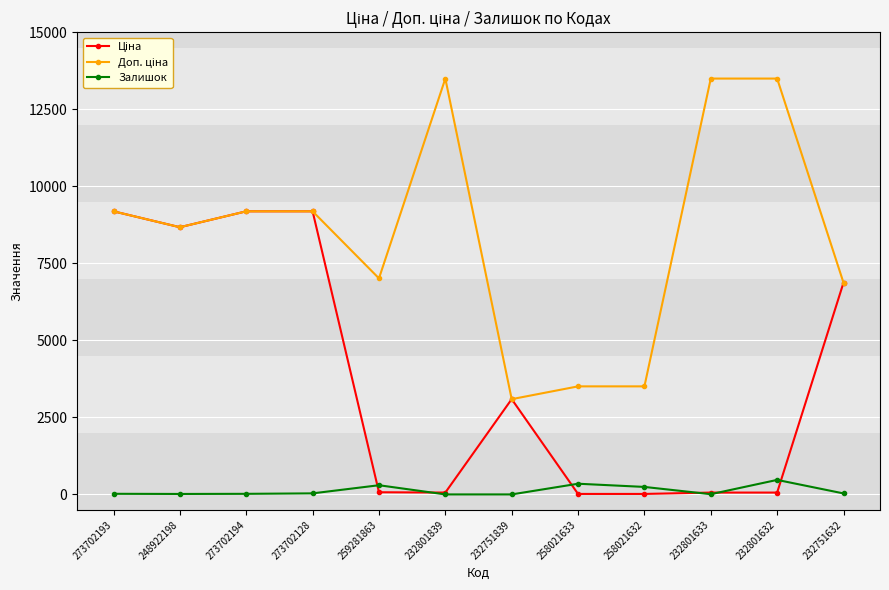

At how many categories does at least one series exceed 927?

12